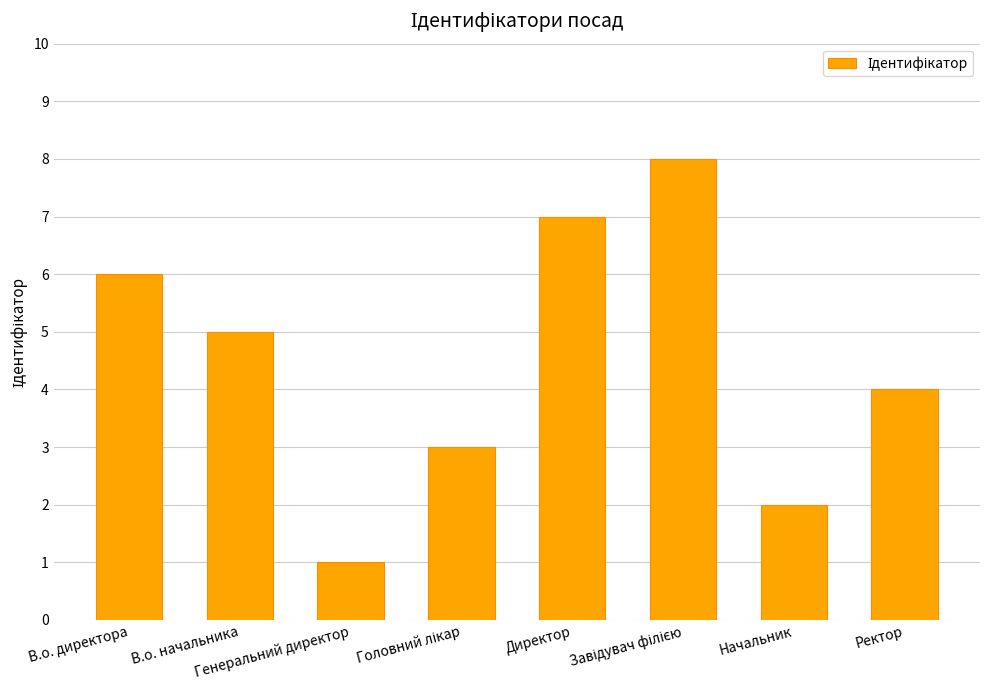

What is the sum of all values?

36